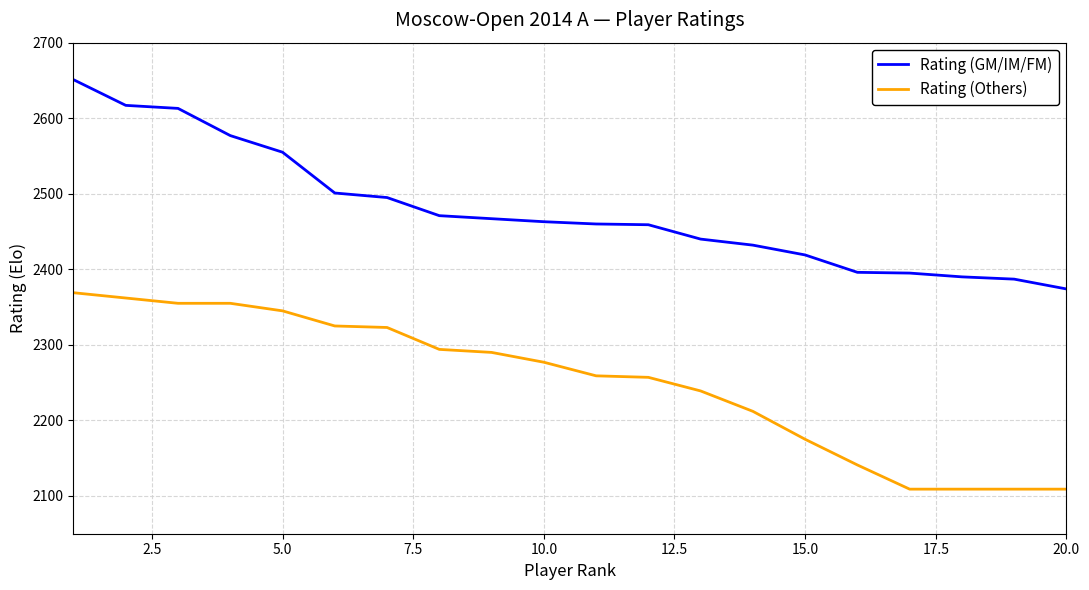

At how many categories does at least one series exceed 2343?

20